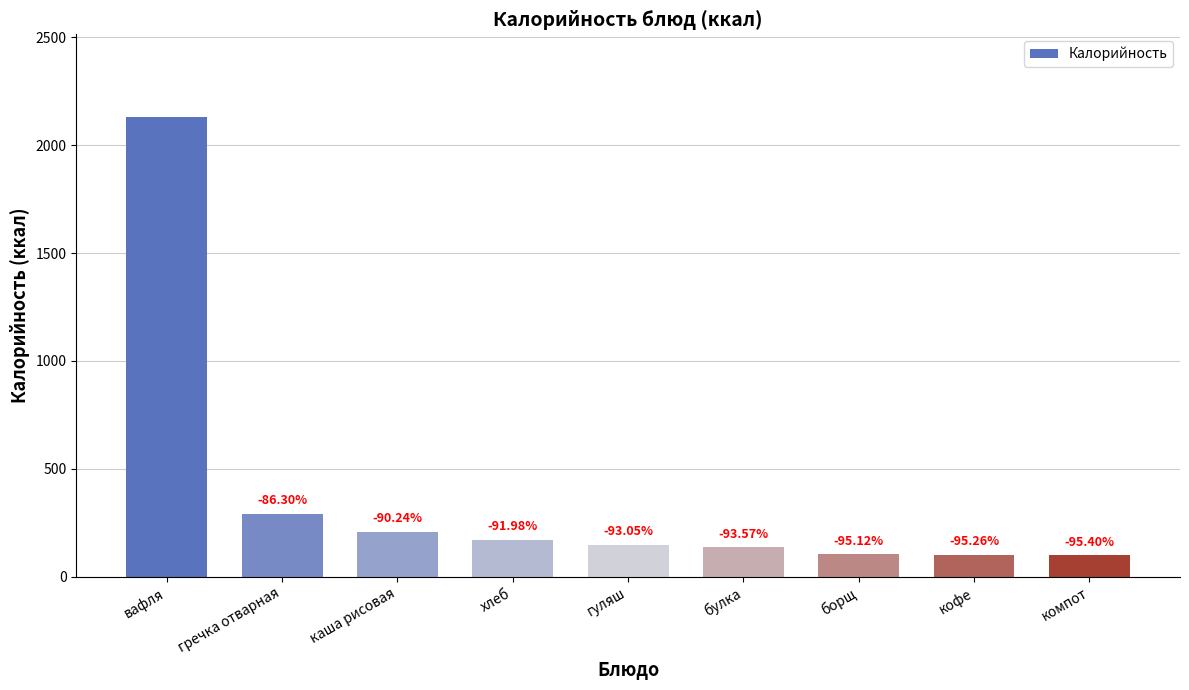

What is the difference between the maximum and second lowest values?

2030